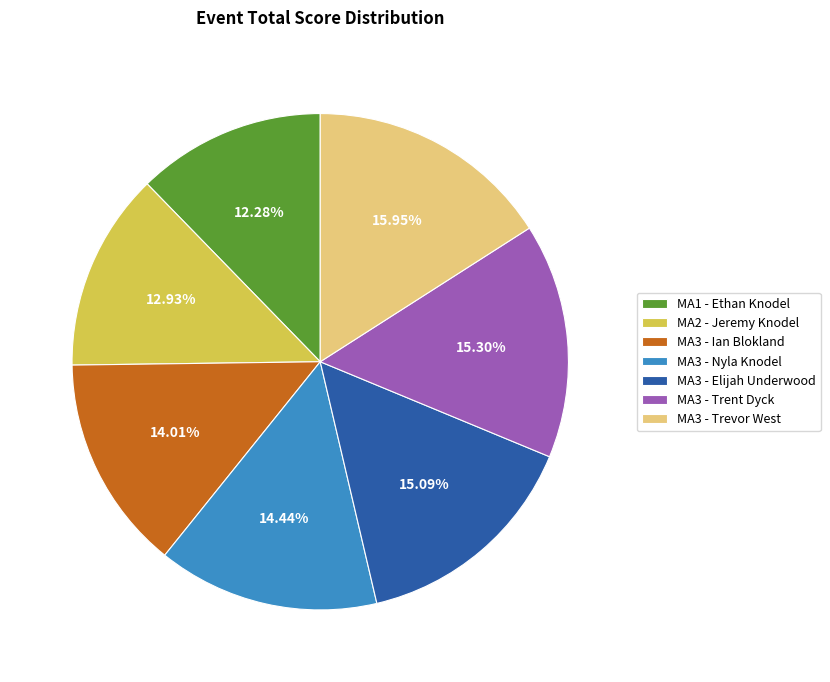

What percentage is NOT represented by MA3 - Ian Blokland?

86.0%